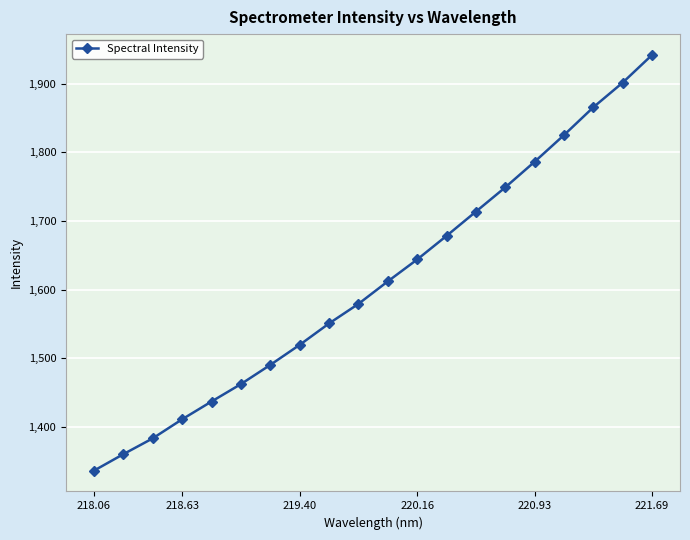

What is the average value?

1612.5